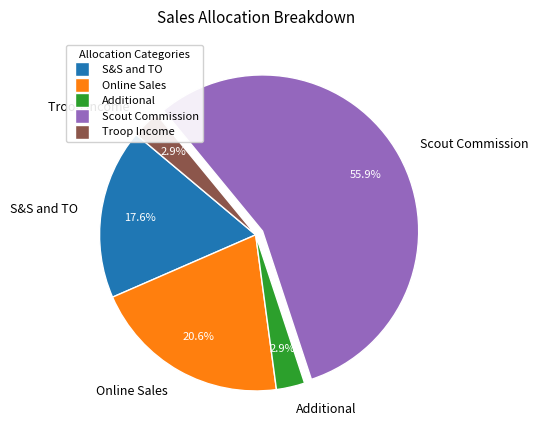

Which category has the biggest portion of the pie?

Scout Commission